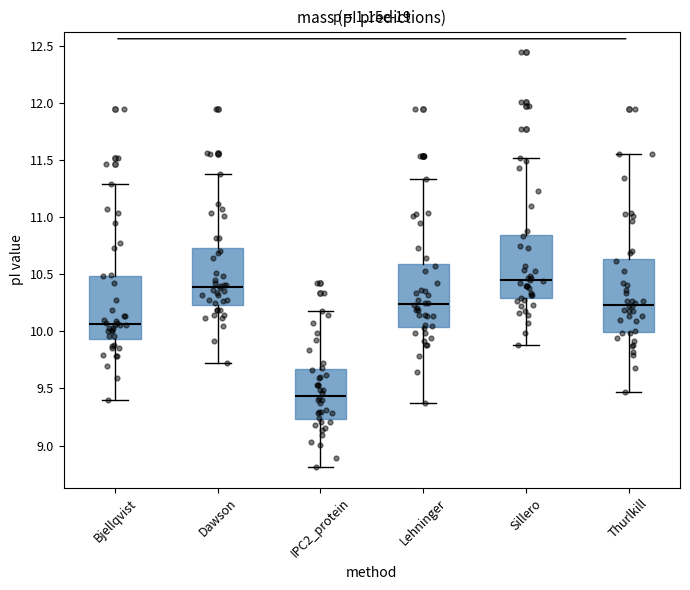

Reading left to right, transcribe this box plot: for each box, give where its median line is, the range the box spans, and where its two whiskers end, as read against the y-axis. The values are not printed on the chart, so give them approximately, as read against the axis.

Bjellqvist: median 10.05, box 9.95 to 10.50, whiskers 9.40 to 11.30
Dawson: median 10.40, box 10.25 to 10.75, whiskers 9.70 to 11.35
IPC2_protein: median 9.45, box 9.25 to 9.65, whiskers 8.80 to 10.20
Lehninger: median 10.25, box 10.05 to 10.60, whiskers 9.35 to 11.35
Sillero: median 10.45, box 10.30 to 10.85, whiskers 9.90 to 11.50
Thurlkill: median 10.25, box 10.00 to 10.65, whiskers 9.45 to 11.55